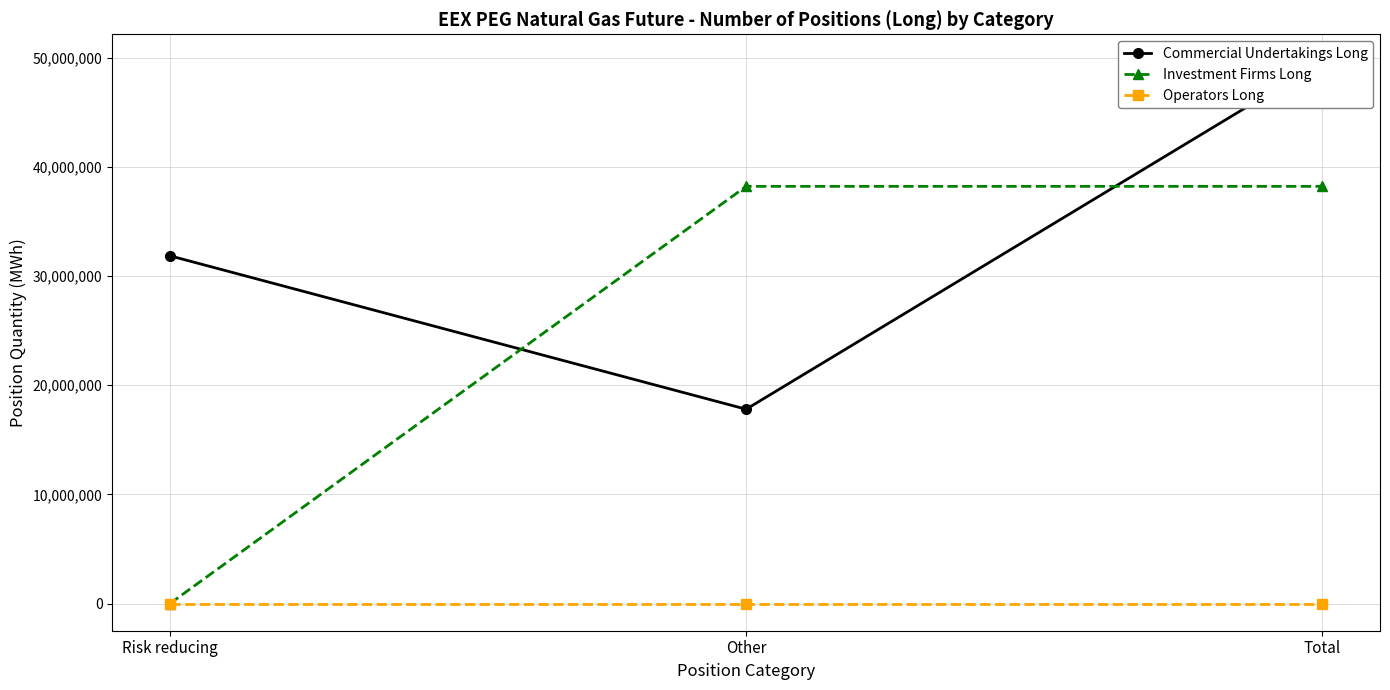

What is the difference between the second highest and minimum values in the Investment Firms Long series?

38215491